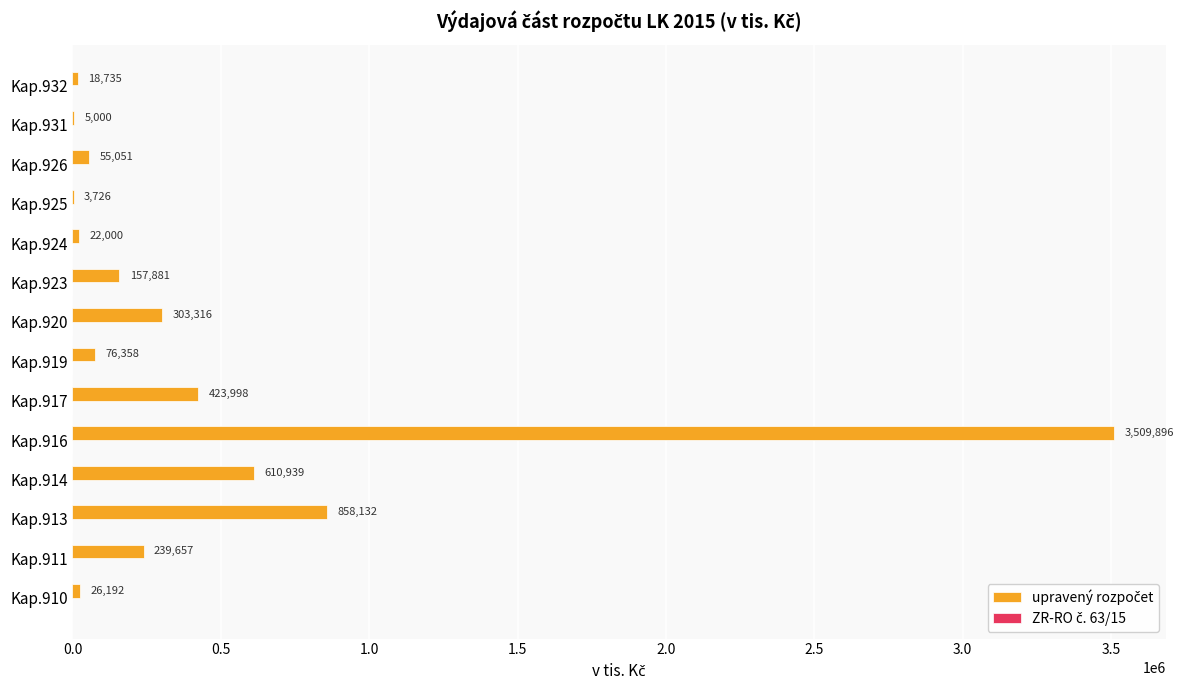

At which label is the value closest to 1756810?

Kap.913